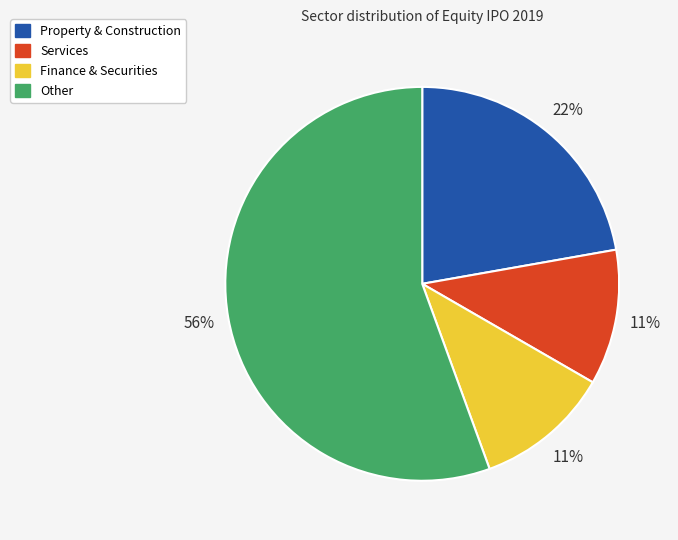

To the nearest percent, what is the average slice percentage?

25%